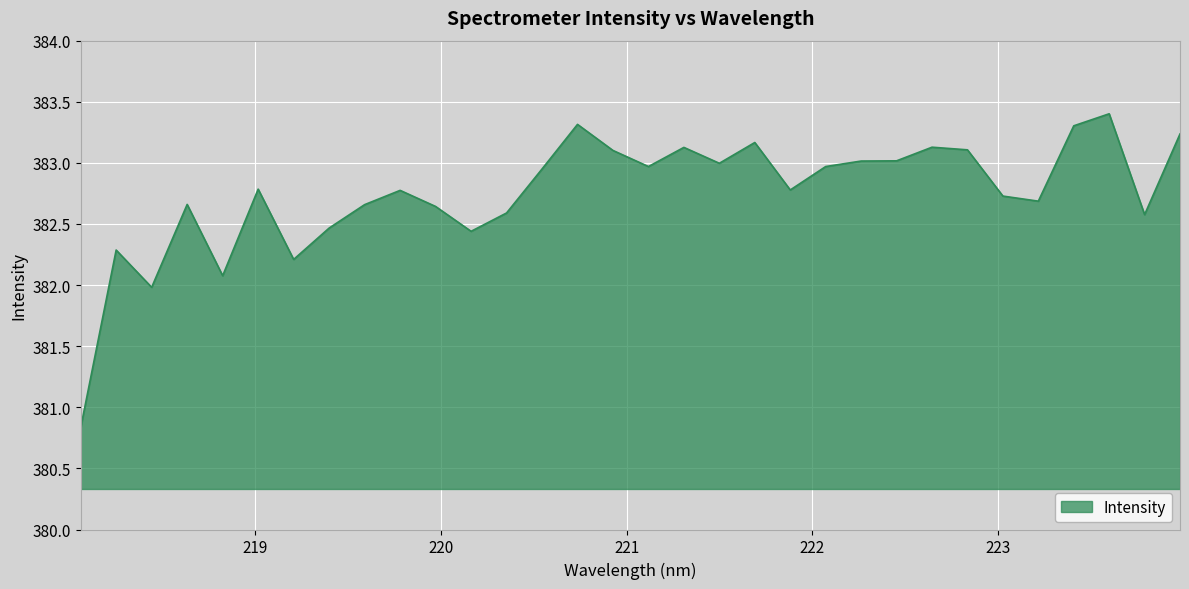

How many lines are shown in the chart?

1